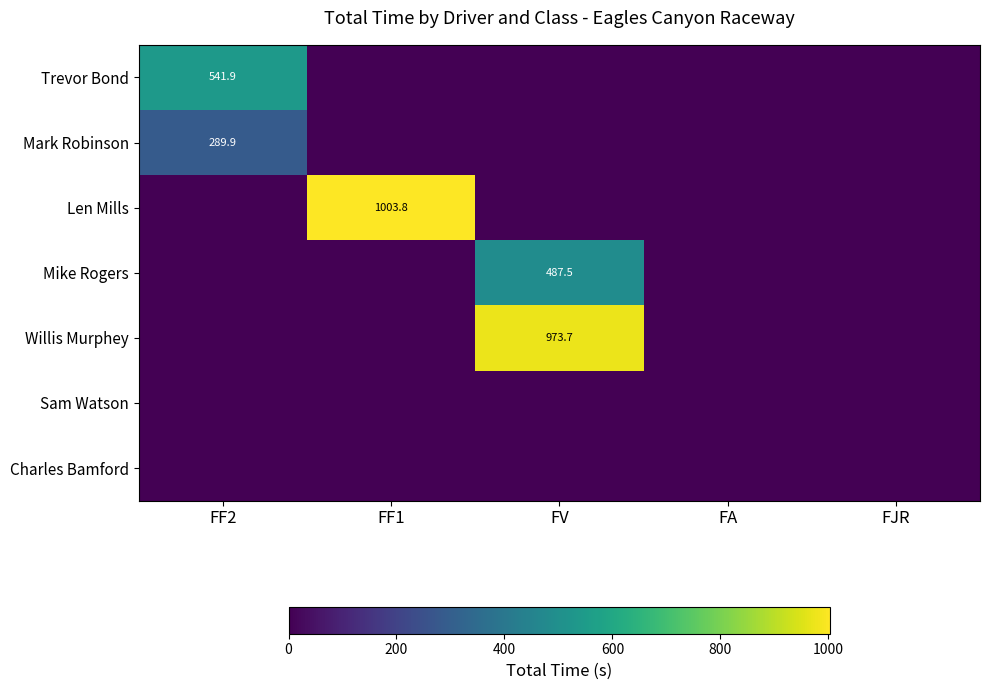

The Len Mills series shows 1003.8 at FF1. True or false?

True